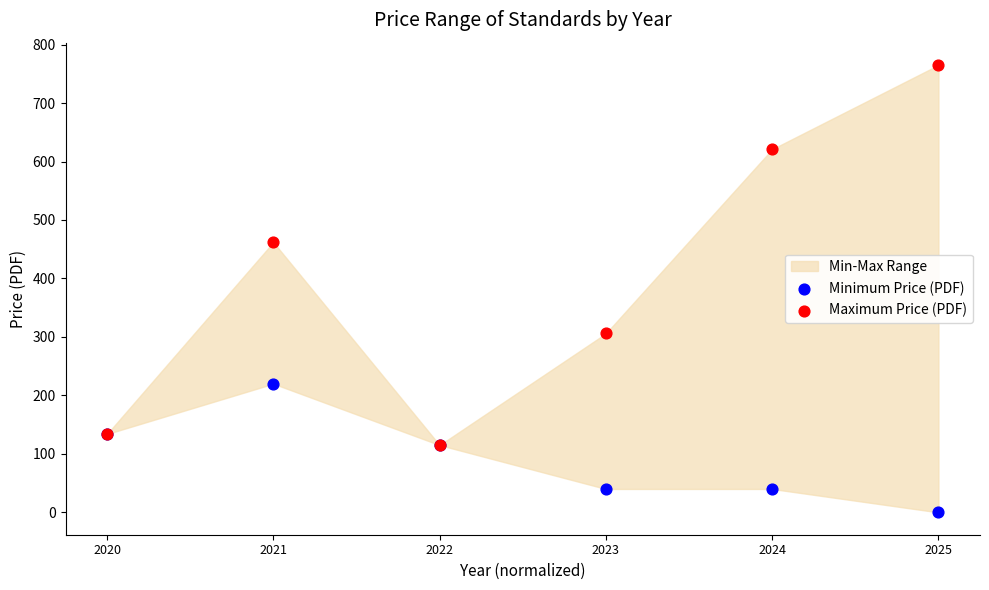

In the Maximum Price (PDF) series, what Y value is closest to 440?

462